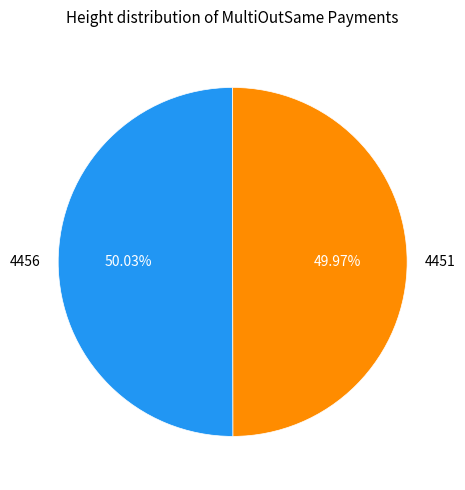

Is there a majority slice in this chart?

Yes